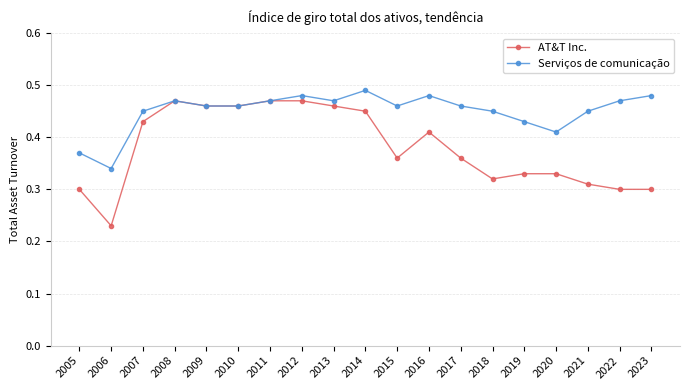

Which category has the lowest value in the Serviços de comunicação series?

2006